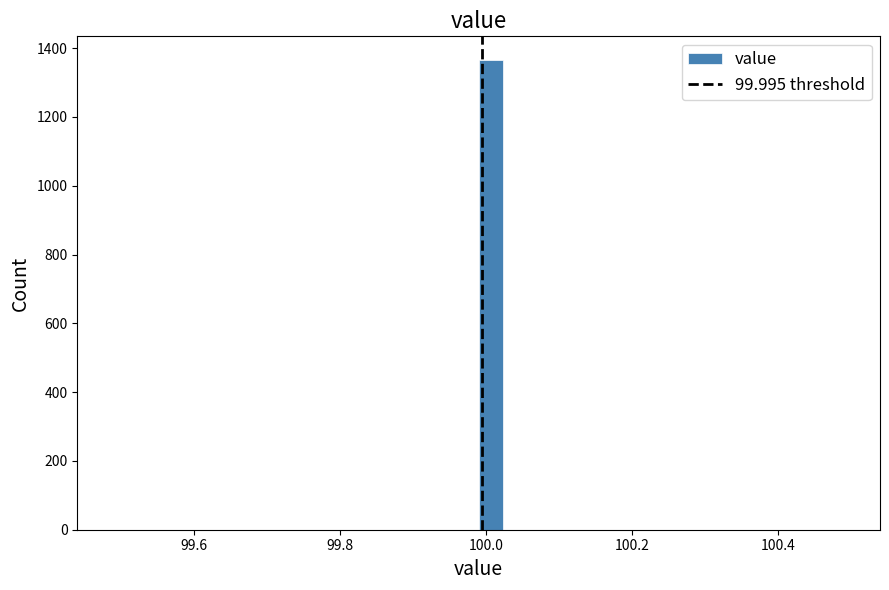

Read against the x-axis, roughly where is the centre of the tallest bar?

100.00